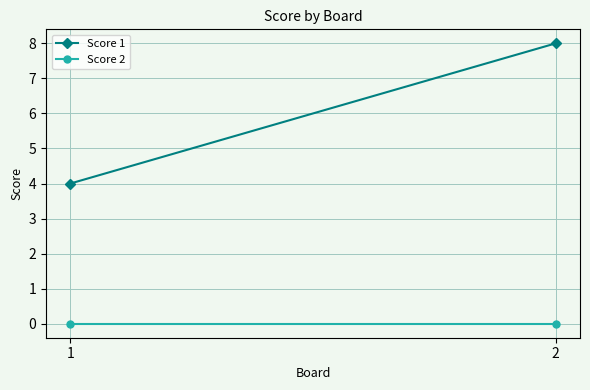

What is the difference between the highest and lowest values at 1?

4